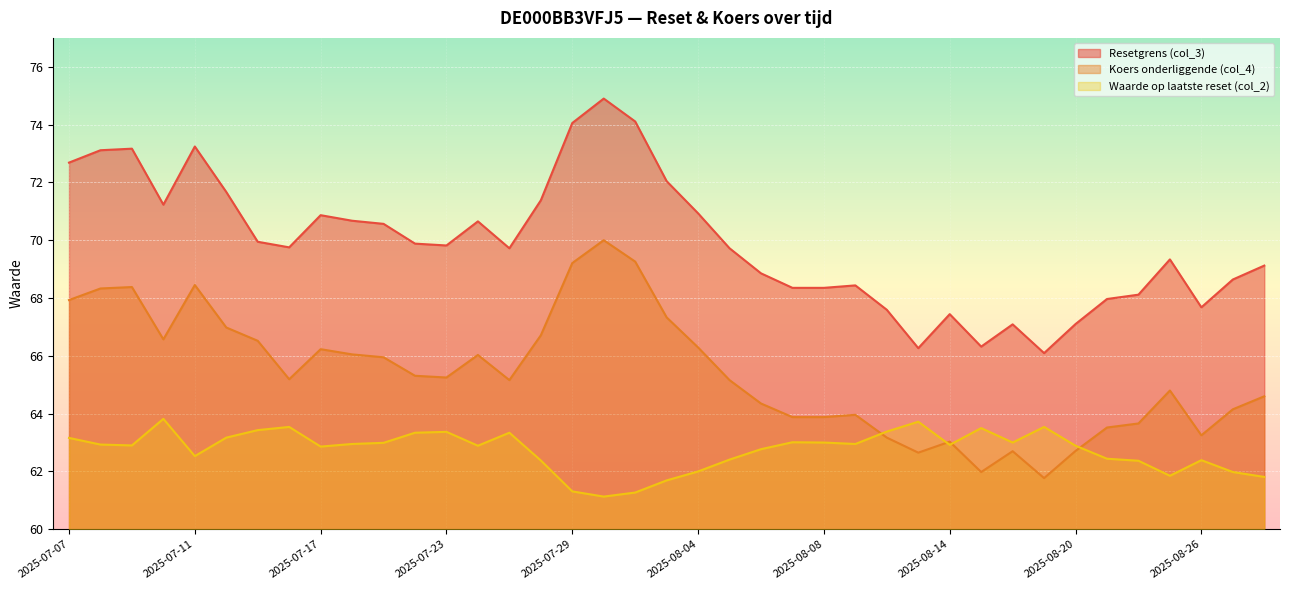

What is the difference between the highest and lowest values at 2025-08-15?

4.3